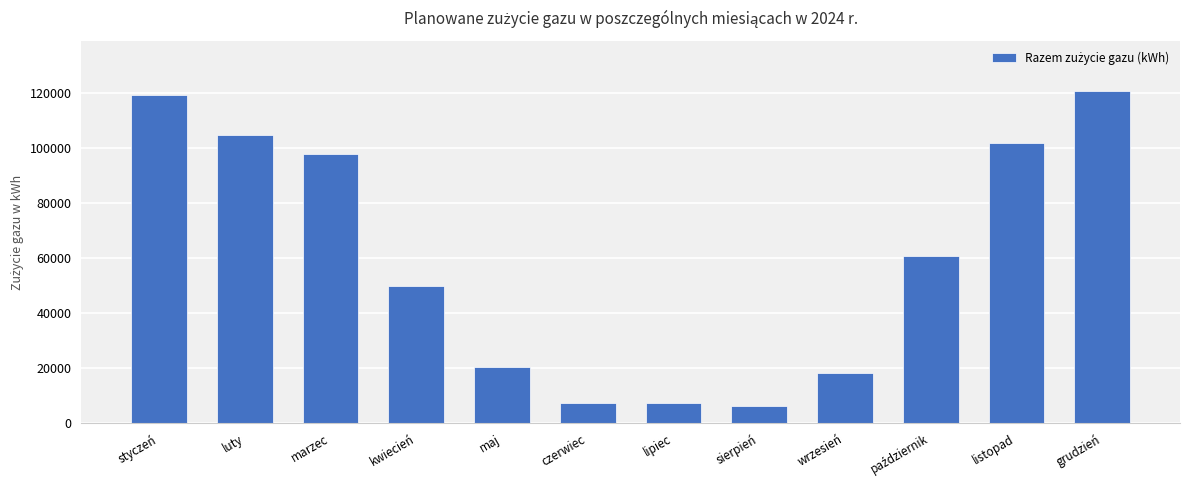

Read the value at wrzesień.

18100